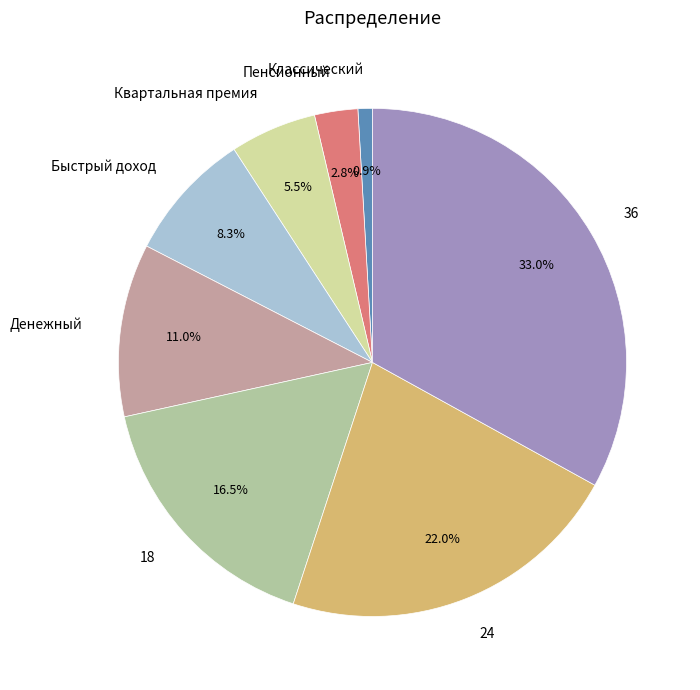

Rank the categories by value from lowest to highest.

Классический, Пенсионный, Квартальная премия, Быстрый доход, Денежный, 18, 24, 36